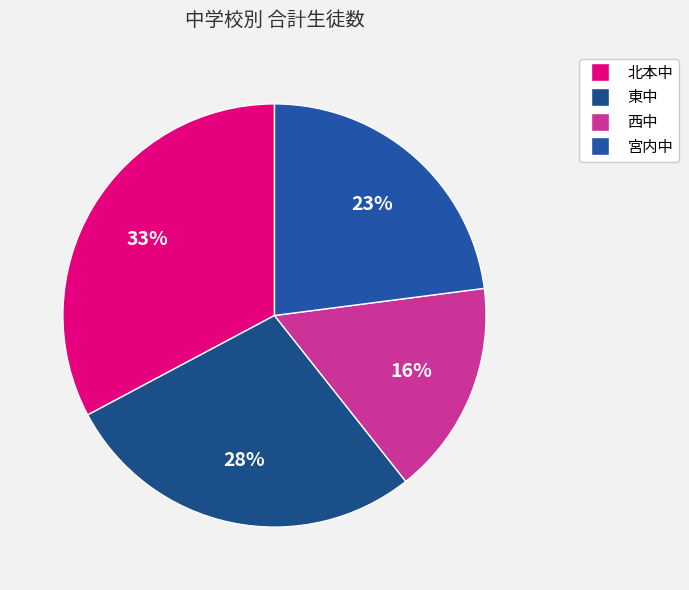

Is there a majority slice in this chart?

No